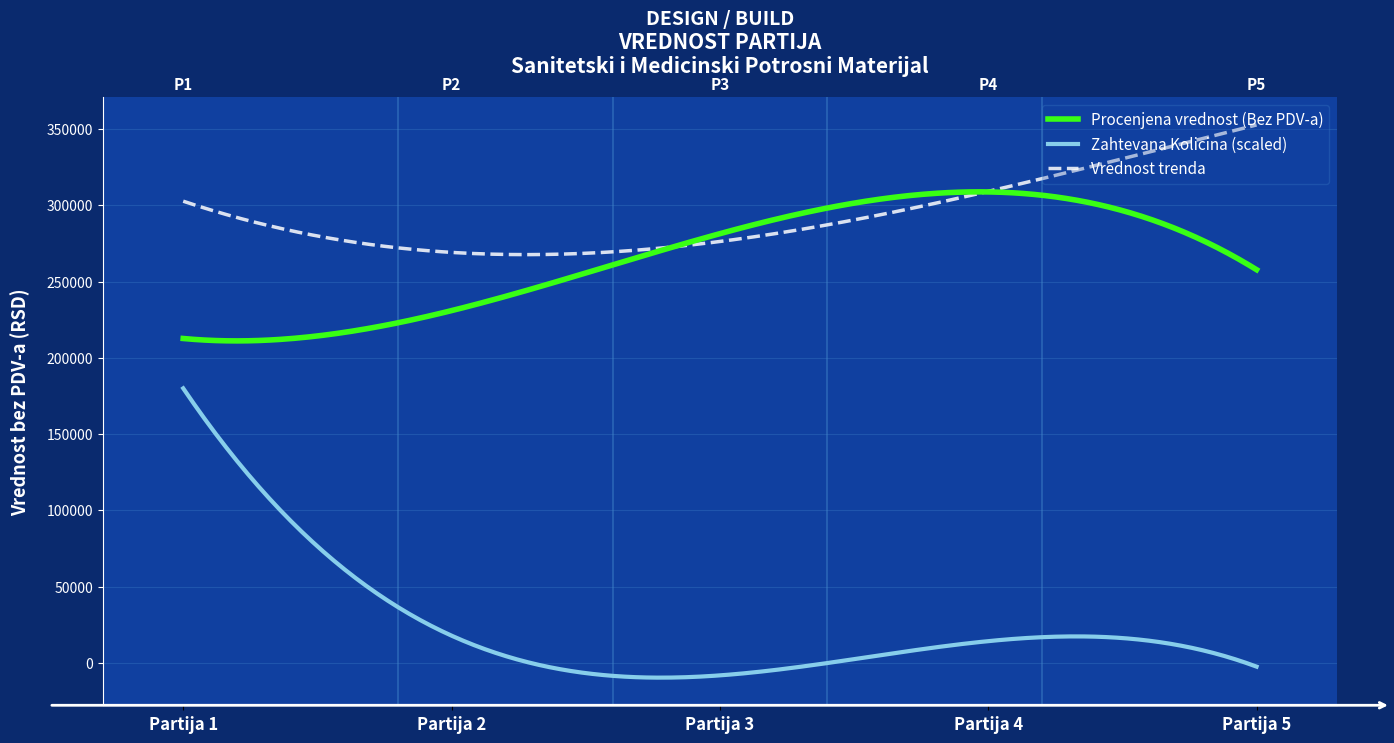

What is the minimum value shown in the chart?

-9699.9